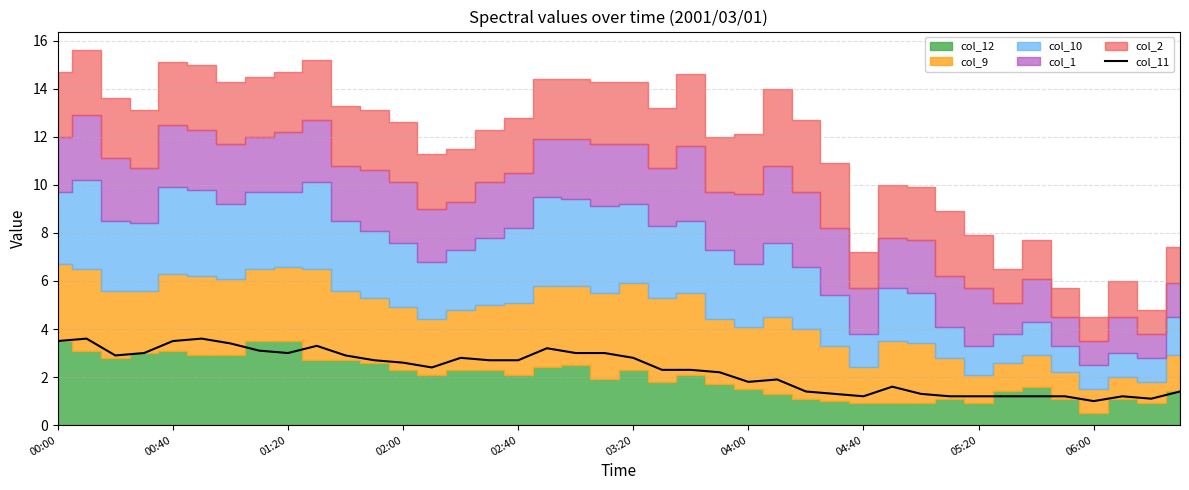

How many lines are shown in the chart?

1